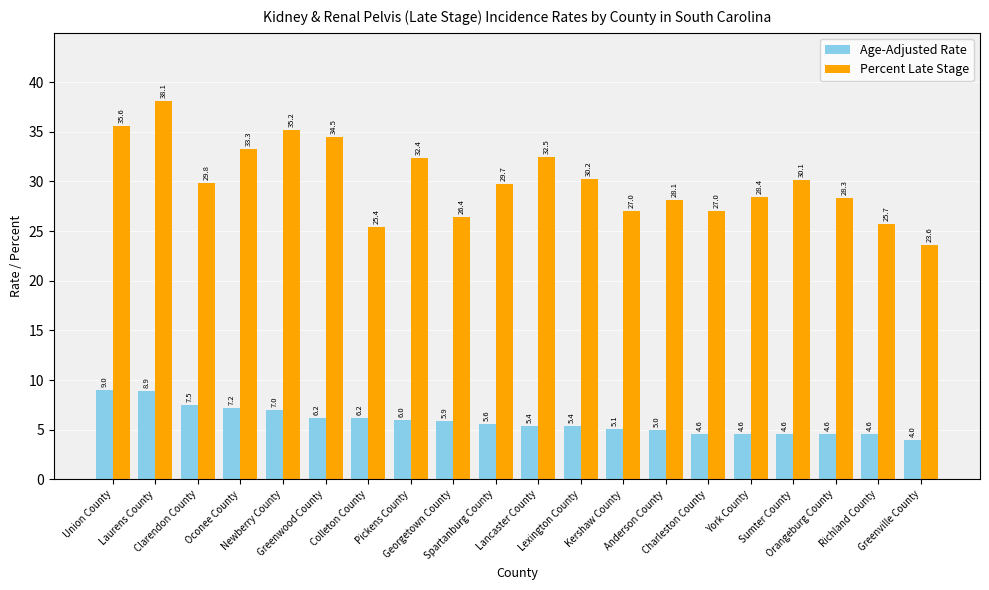

Where is Age-Adjusted Rate nearest to the value 6?

Pickens County